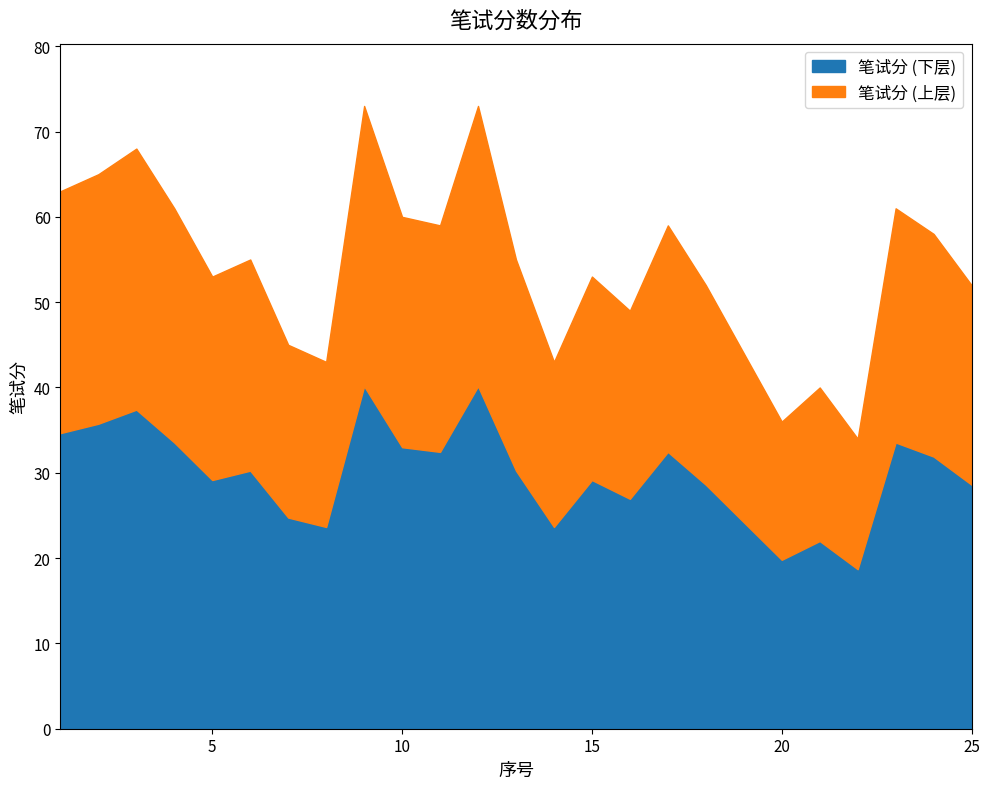

What is the smallest value displayed?

34